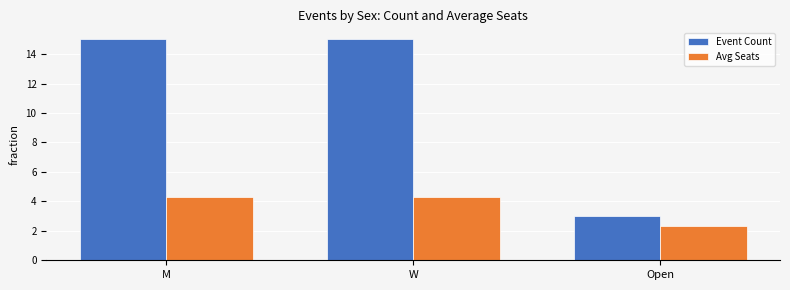

What is the total value across all series at W?

19.3